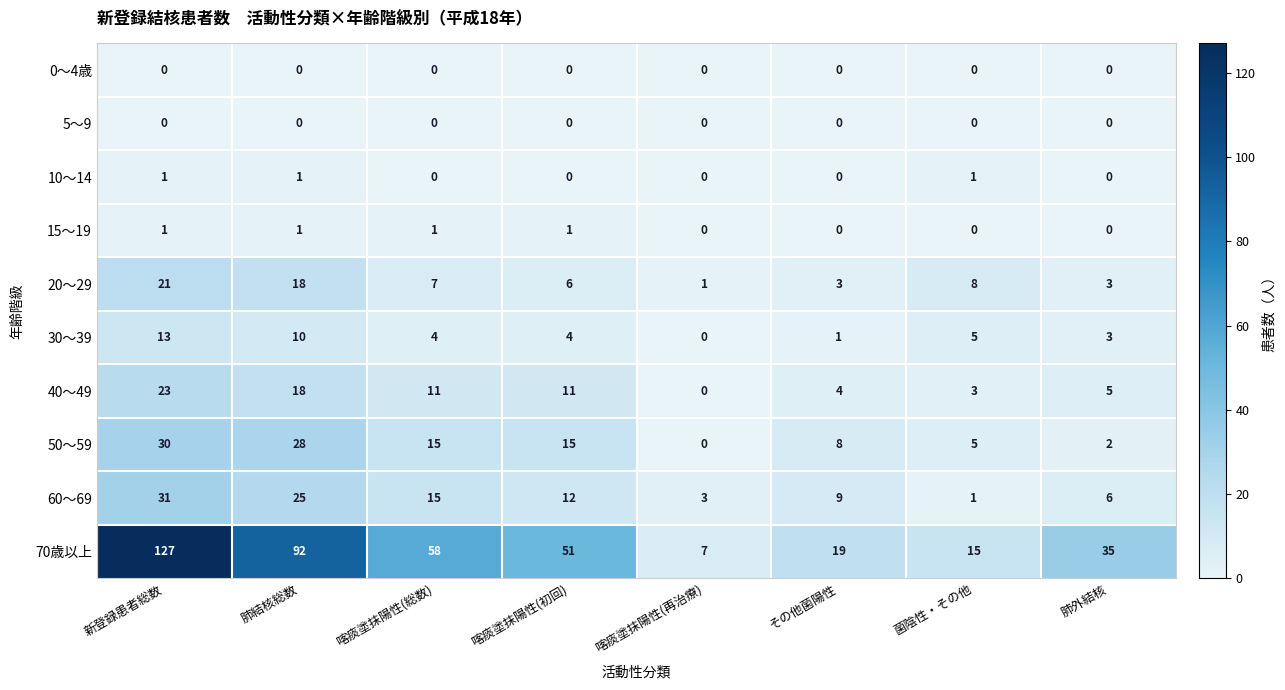

What is the sum of all 70歳以上 values?

404